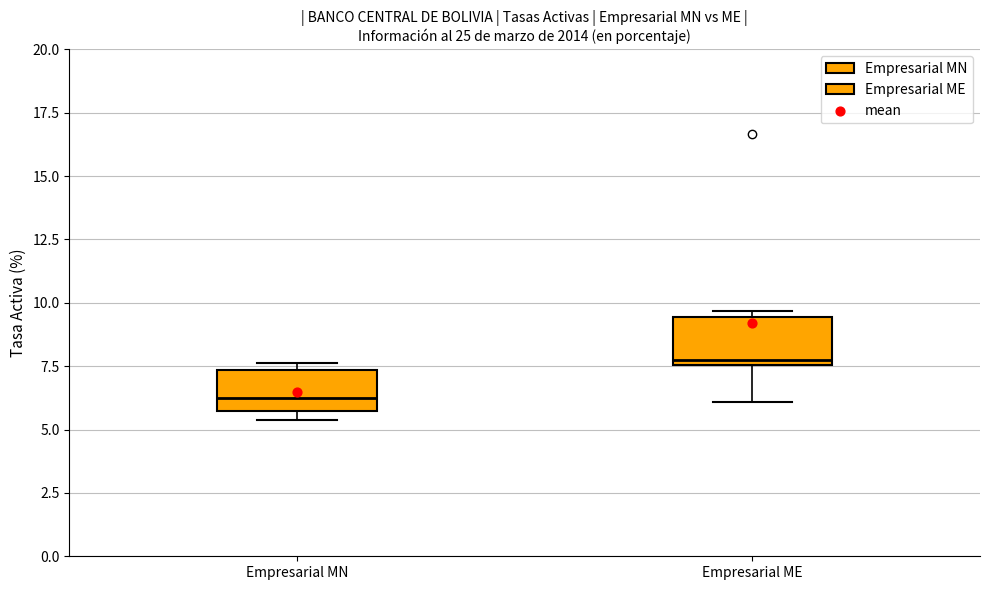

Which box's median line is the highest?

Empresarial ME